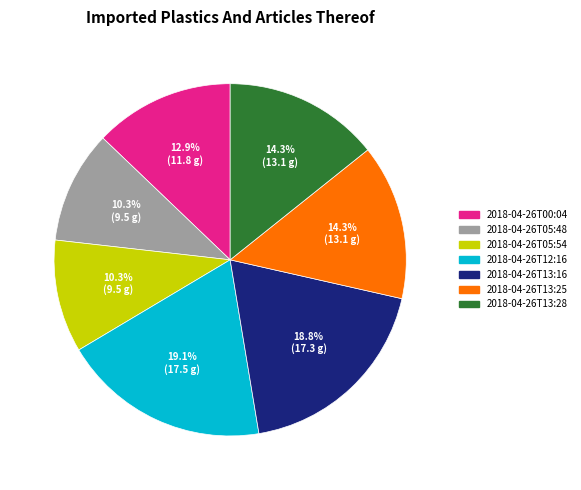

Count the number of slices in the pie.

7